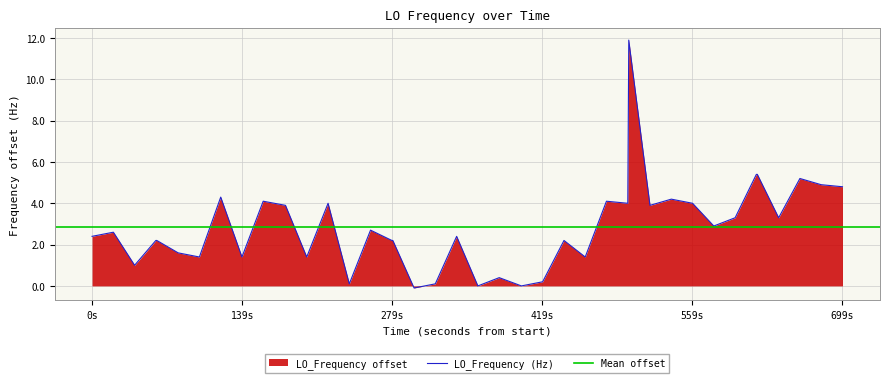

How many data points are less than 2?

13